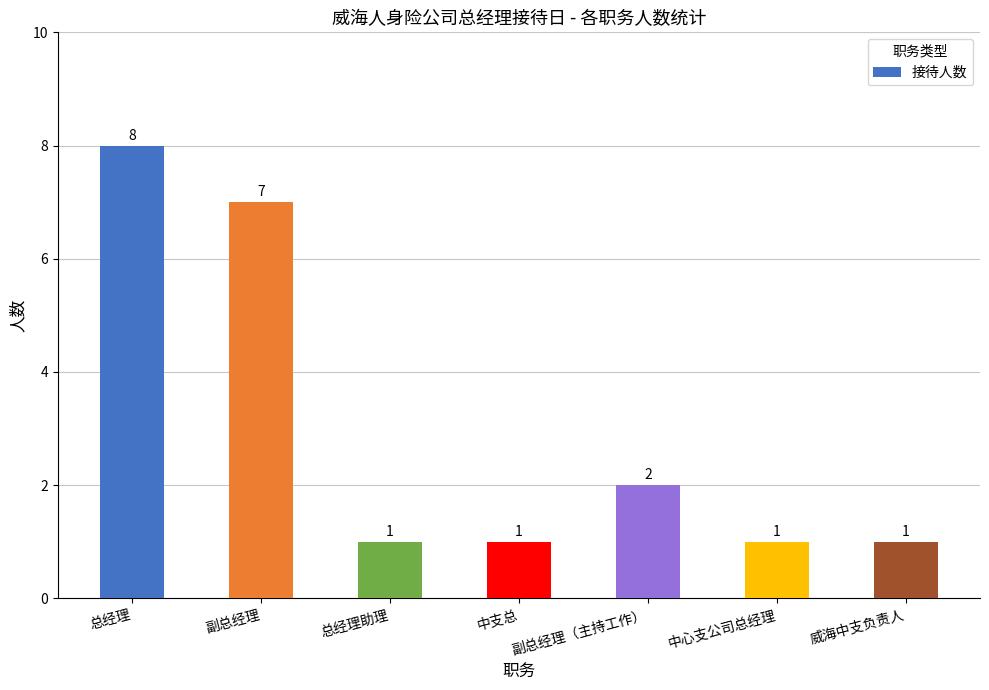

Are the bars horizontal?

No